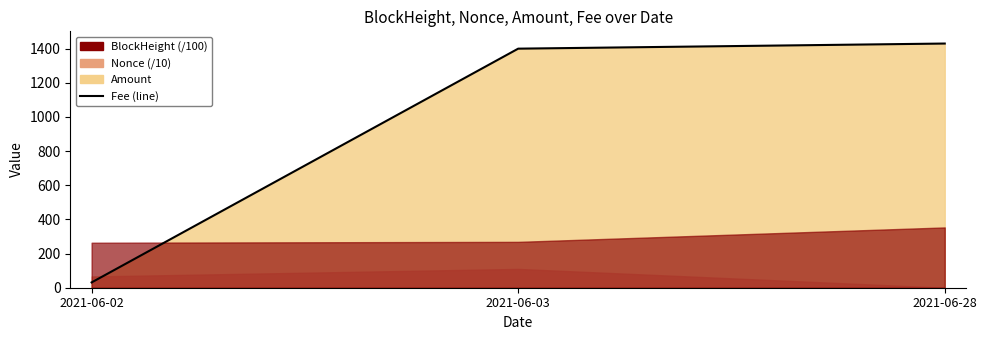

Reading left to right, extract all data points from this chart.

2021-06-02=31.0	2021-06-03=1400.0	2021-06-28=1430.0